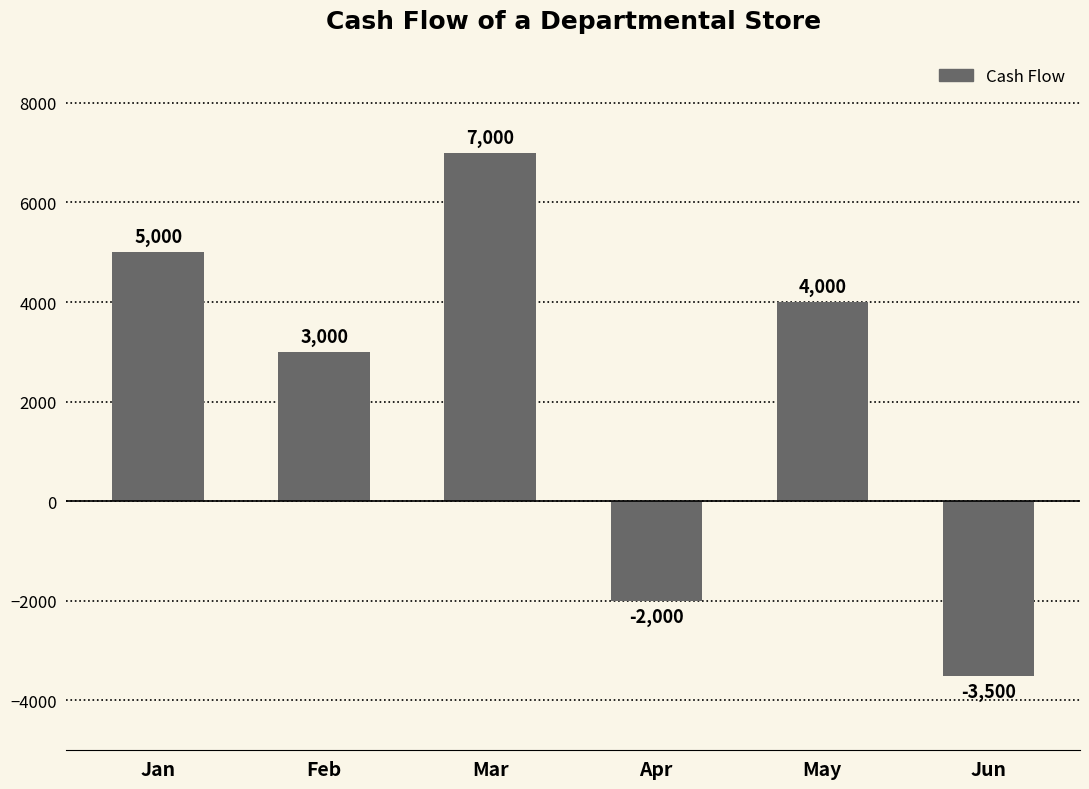

List the labels in order of value, largest first.

Mar, Jan, May, Feb, Apr, Jun